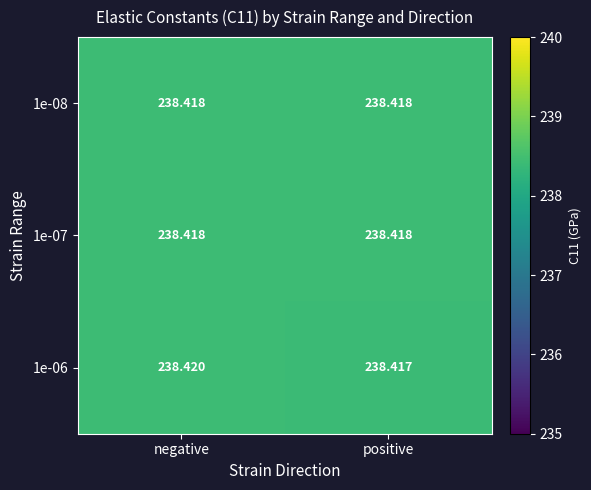

Which series changed the most between negative and positive?

1e-06